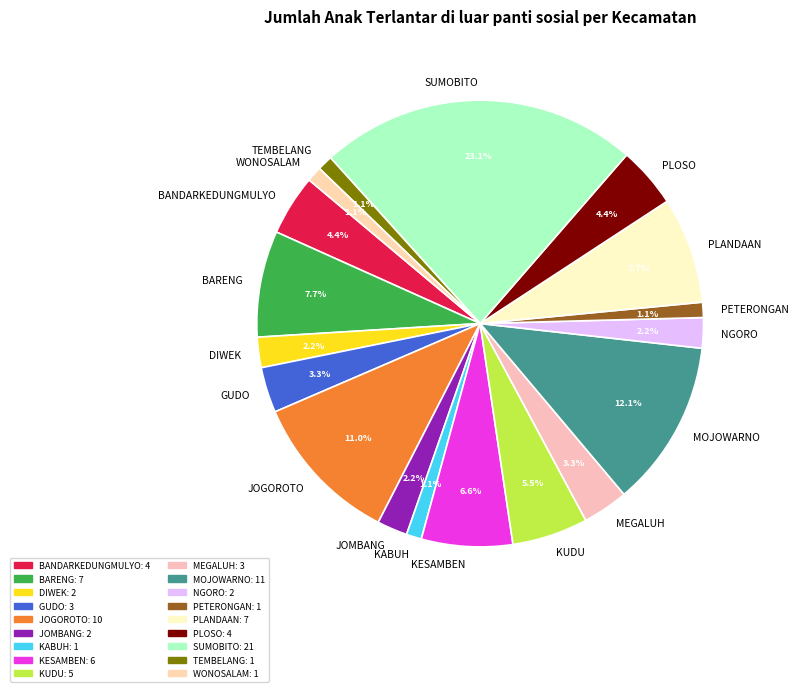

Does MOJOWARNO represent more than half of the total?

No